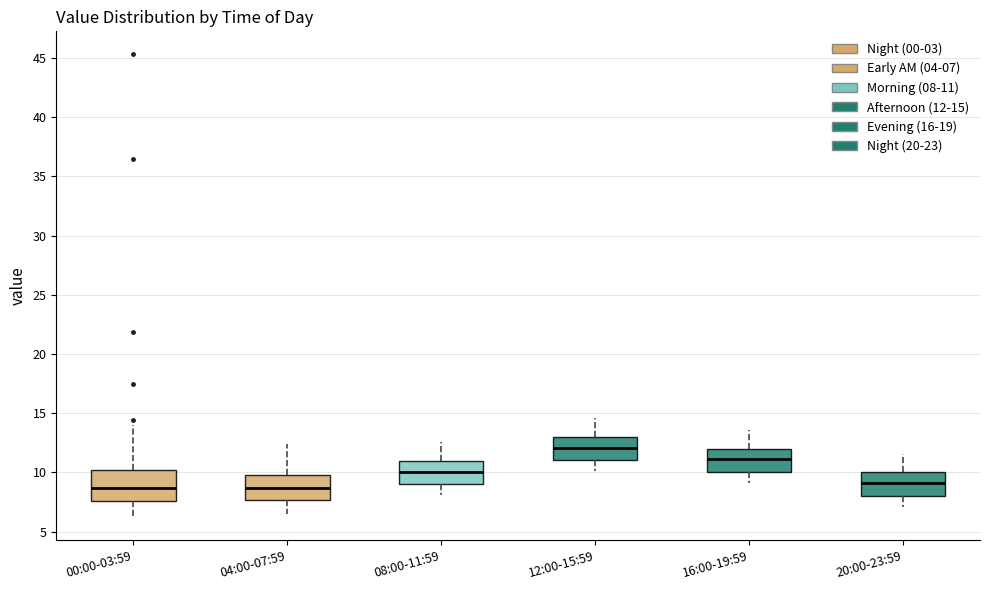

Reading left to right, read every box against the y-axis: the position of its median line, the range the box covers, and the ends of its whiskers. The values are not printed on the chart, so give them approximately, as read against the axis.

00:00-03:59: median 8.5, box 7.5 to 10.5, whiskers 6.0 to 14.0
04:00-07:59: median 8.5, box 7.5 to 10.0, whiskers 6.5 to 12.5
08:00-11:59: median 10.0, box 9.0 to 11.0, whiskers 8.0 to 12.5
12:00-15:59: median 12.0, box 11.0 to 13.0, whiskers 10.0 to 14.5
16:00-19:59: median 11.0, box 10.0 to 12.0, whiskers 9.0 to 13.5
20:00-23:59: median 9.0, box 8.0 to 10.0, whiskers 7.0 to 11.5